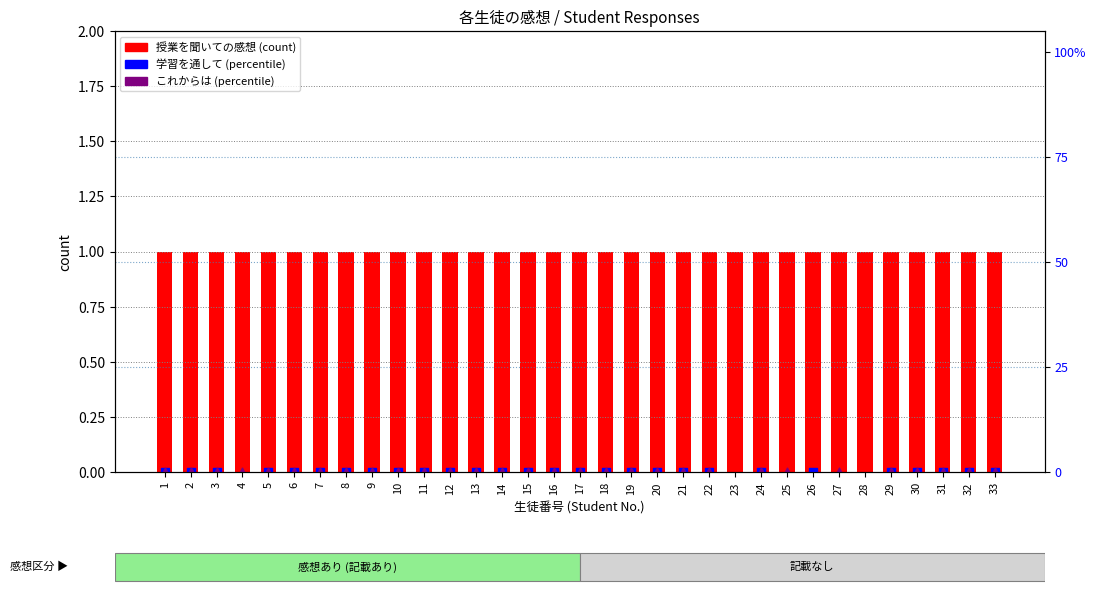

What is the total value across all series at 20?

1